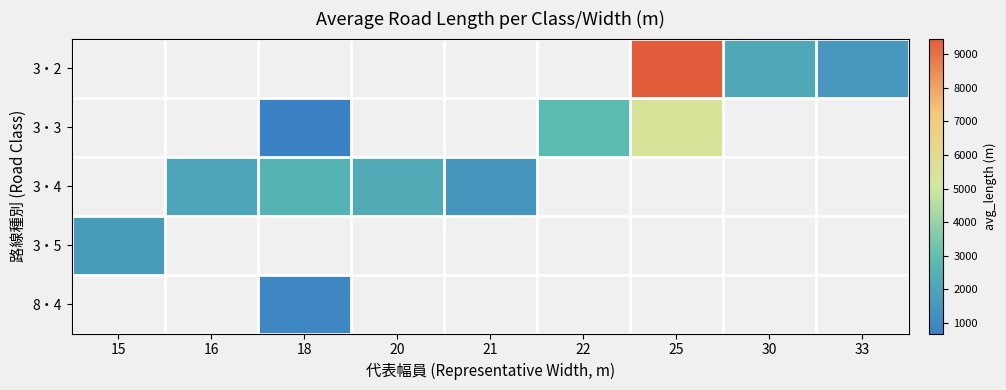

How many categories are shown in the chart?

9